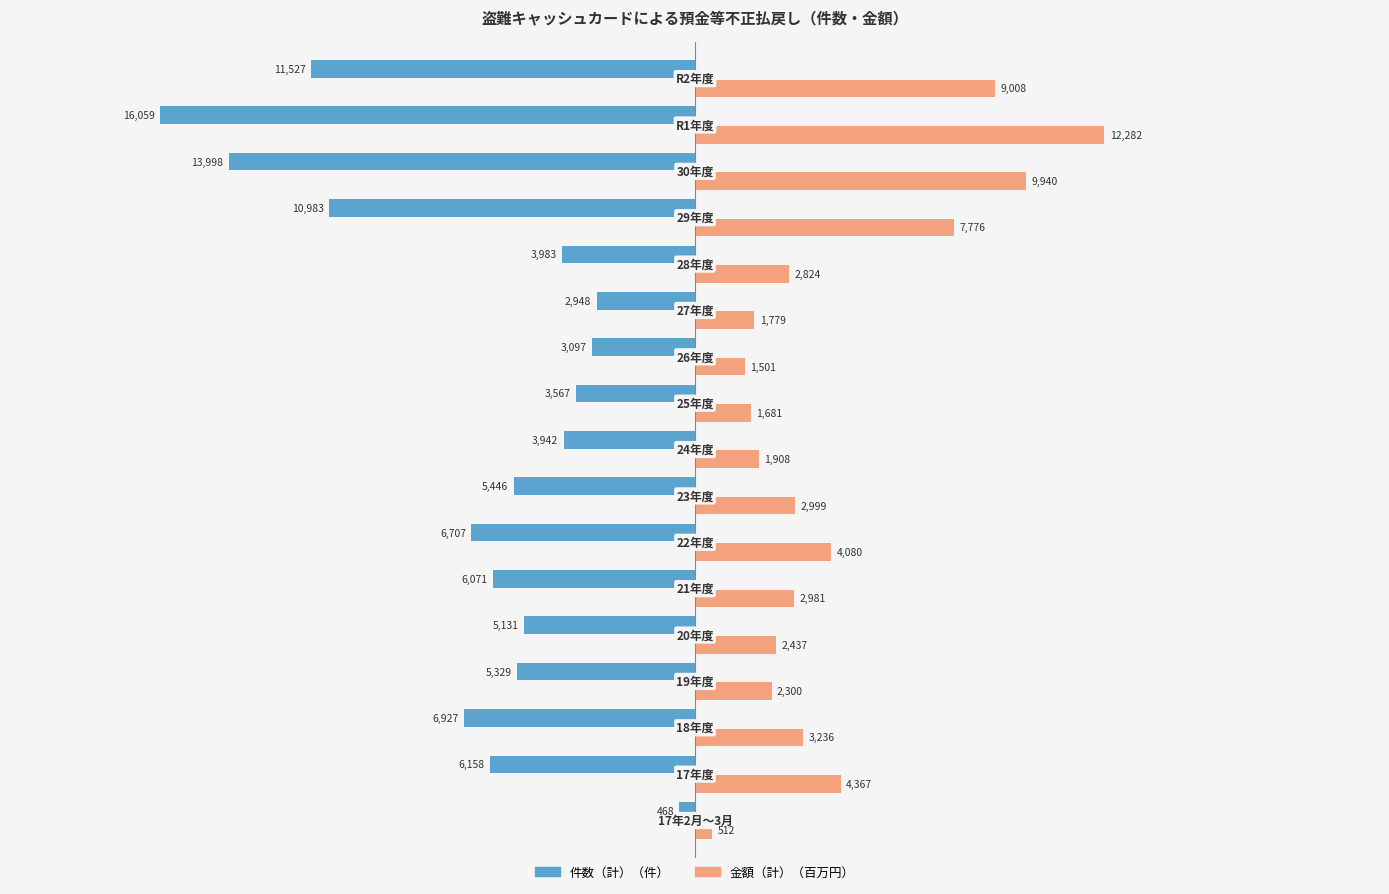

What is the greatest value displayed?

12282